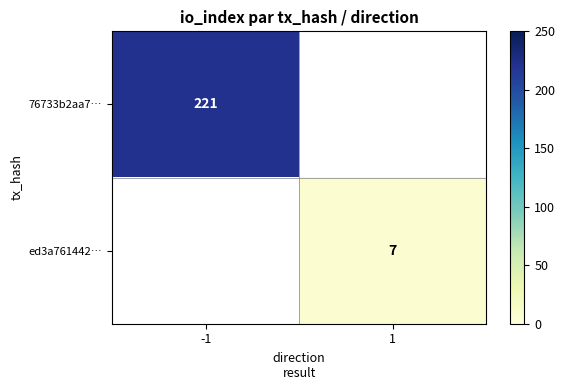

True or false: ed3a761442… has a value of 2 at 1.

False